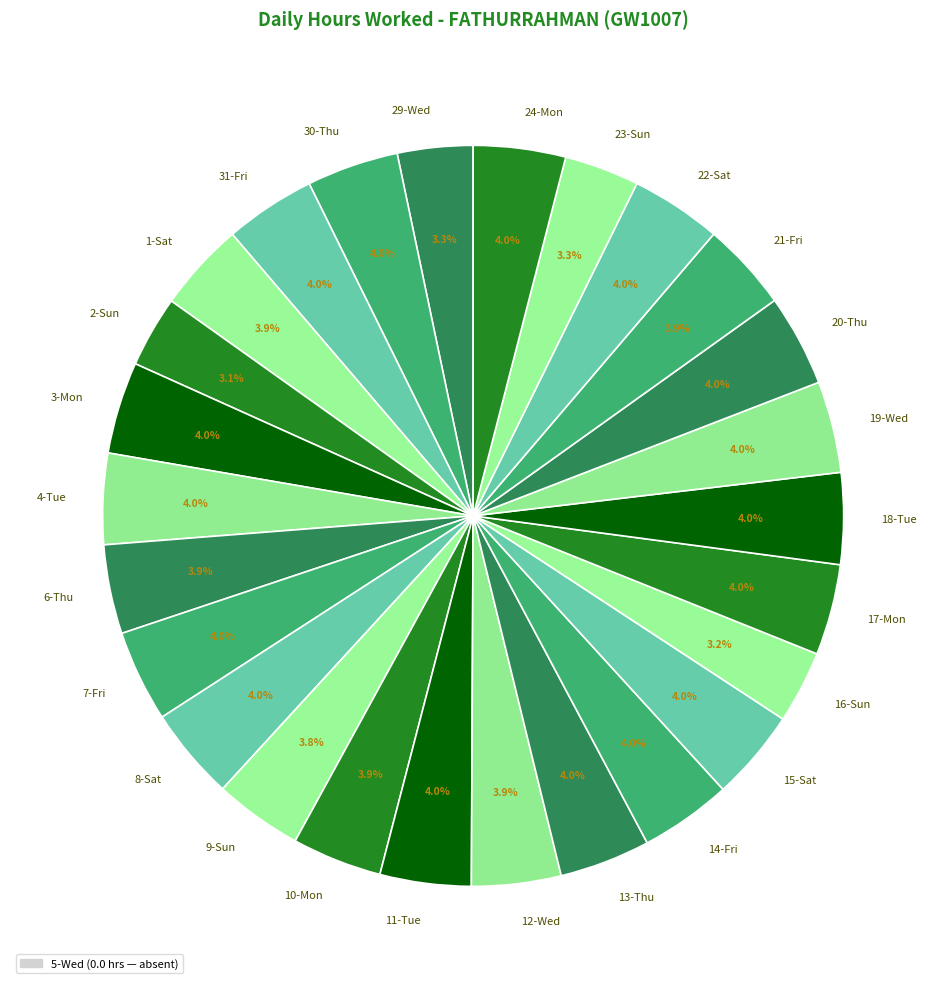

What is the ratio of the value at 21-Fri to the value at 4-Tue?

1.0